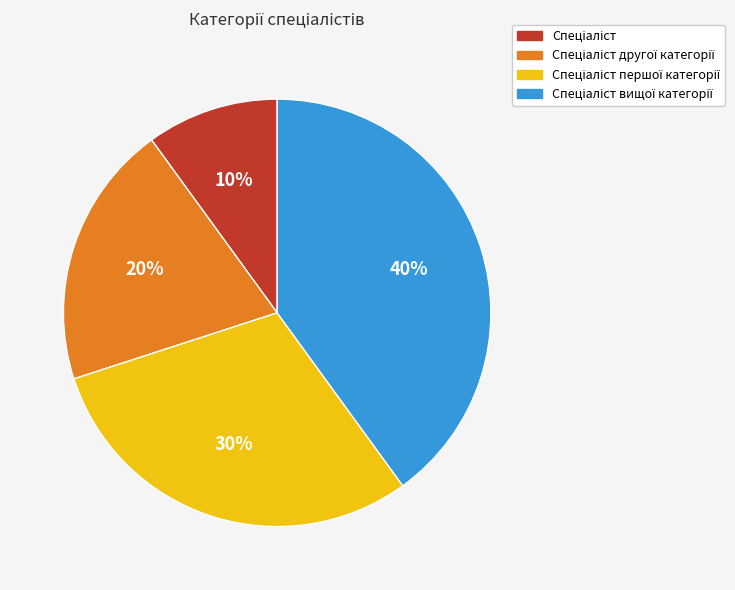

To the nearest percent, what is the difference between the largest and smallest slice percentages?

30%